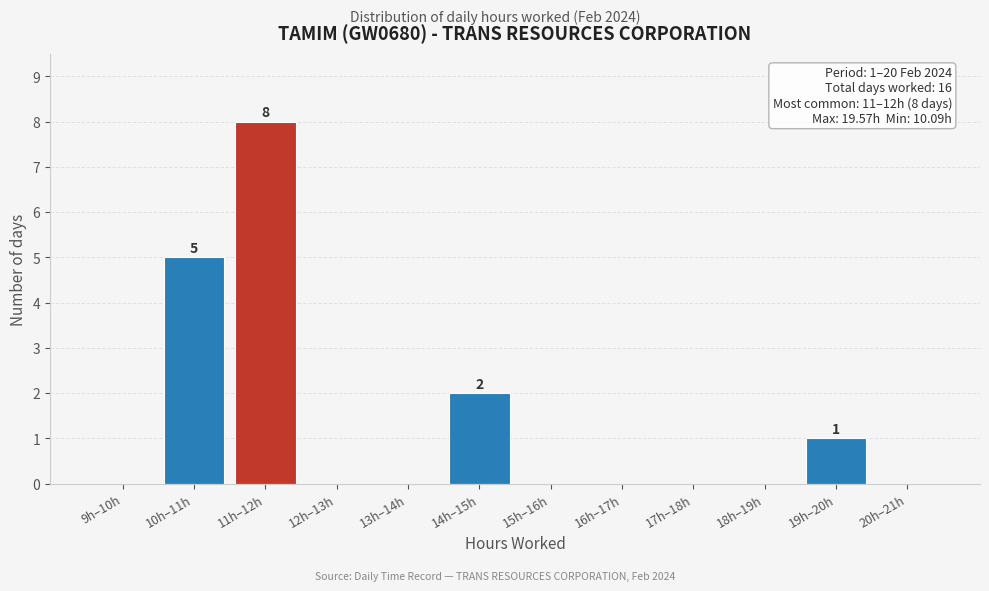

Reading left to right, what are all the values shown in this chart?

9h–10h=0	10h–11h=5	11h–12h=8	12h–13h=0	13h–14h=0	14h–15h=2	15h–16h=0	16h–17h=0	17h–18h=0	18h–19h=0	19h–20h=1	20h–21h=0